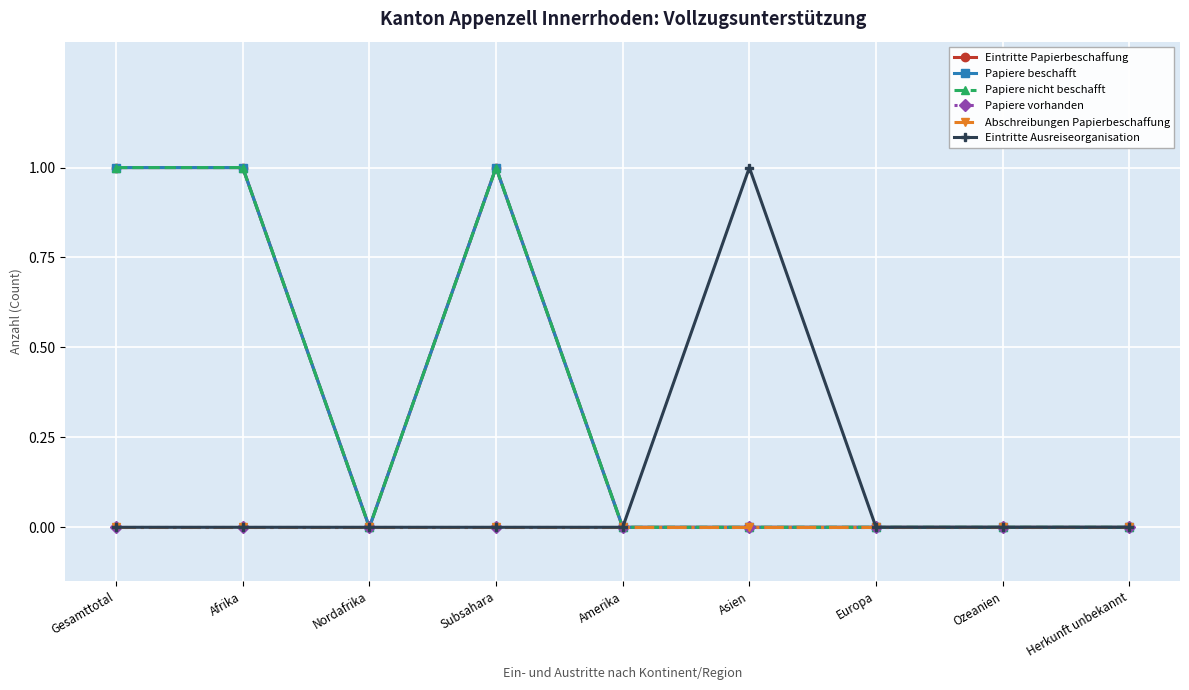

Does the chart have visible grid lines?

Yes